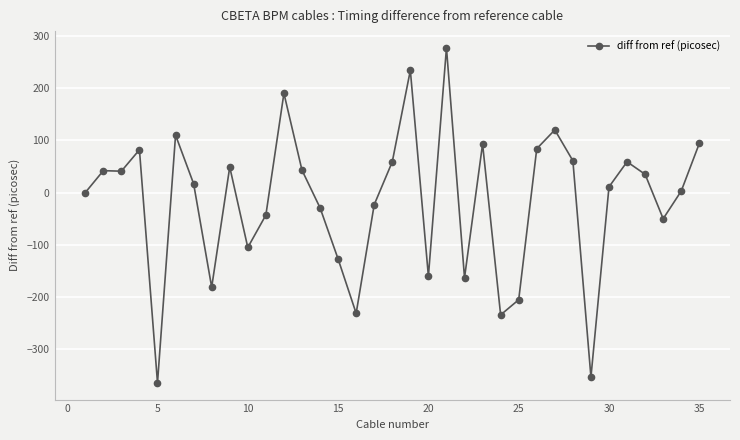

What is the difference between the maximum and minimum values?

641